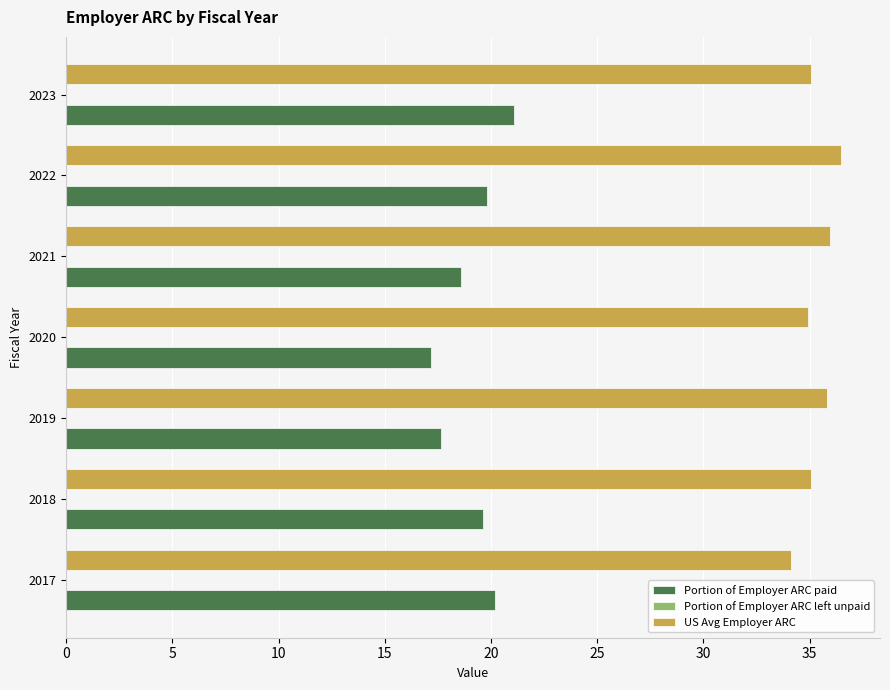

Rank the series by their maximum value, from lowest to highest.

Portion of Employer ARC paid, US Avg Employer ARC